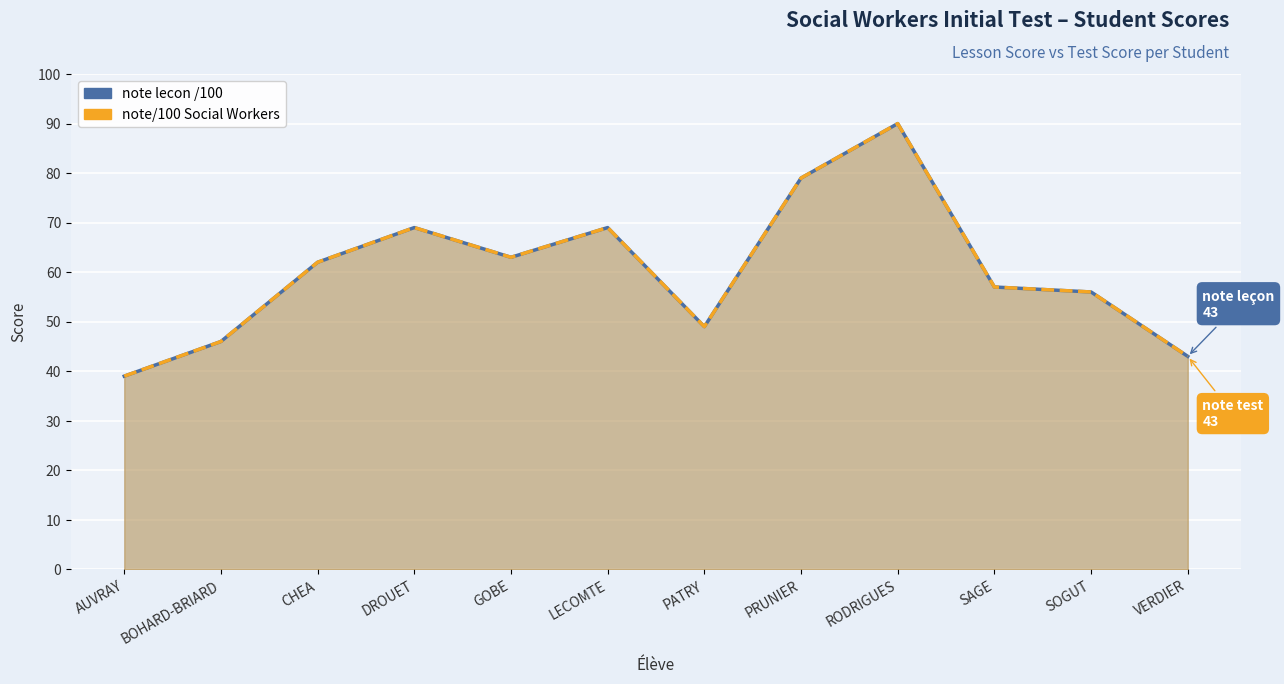

What is the difference between the maximum and minimum values in the note/100 Social Workers series?

51